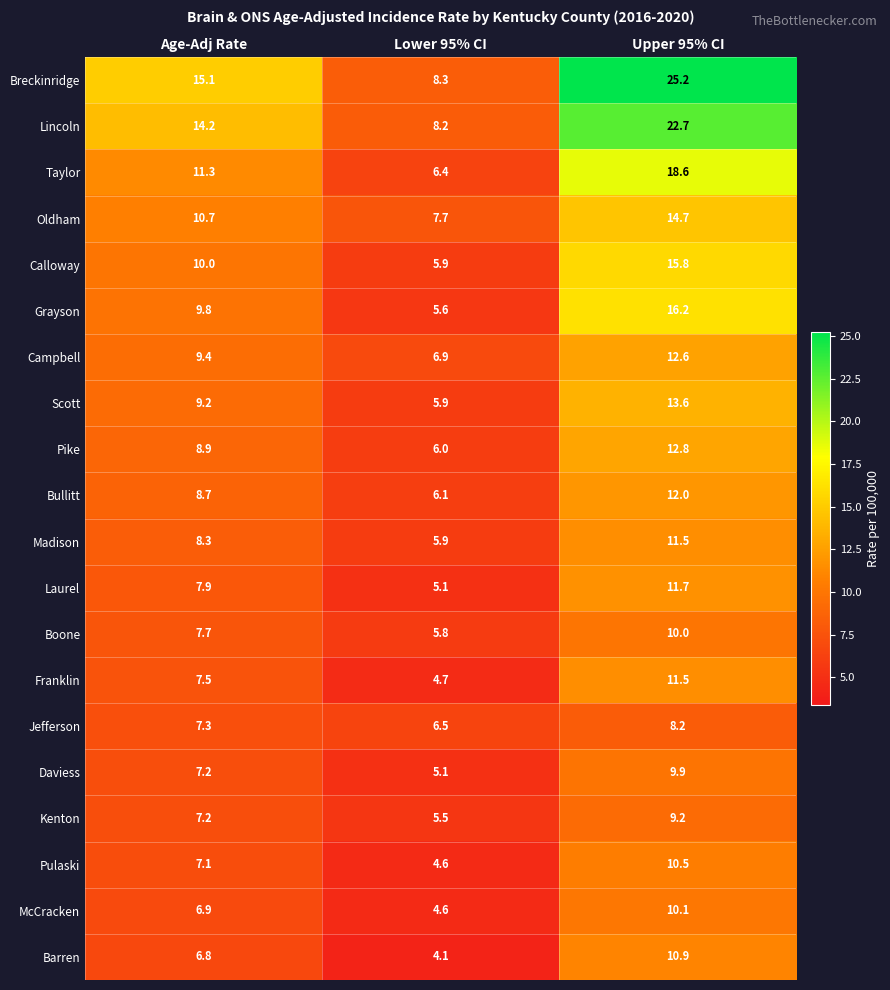

What is the minimum value shown in the chart?

4.1